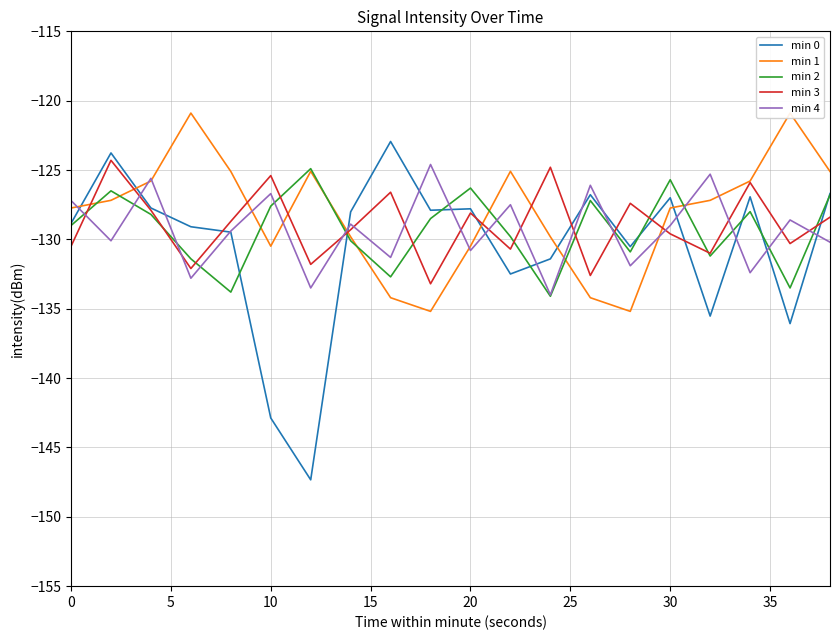

What is the maximum value for min 3?

-124.3